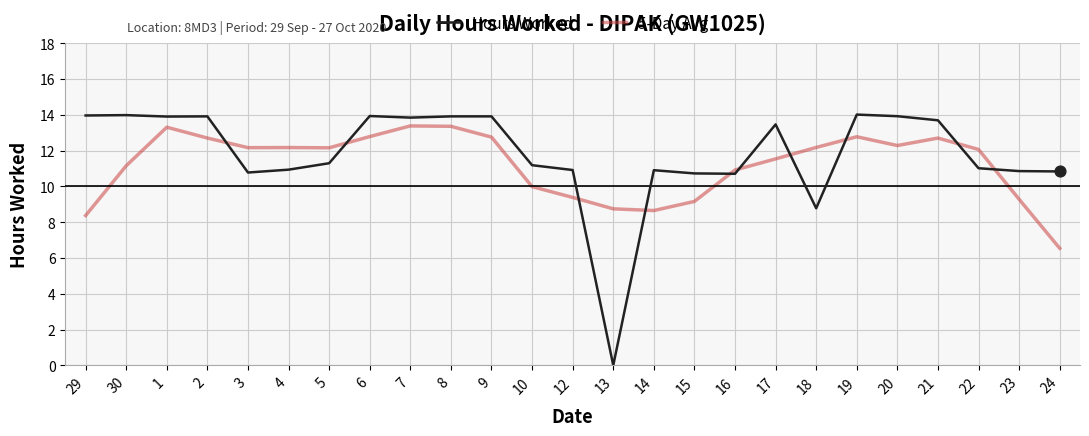

At how many categories does at least one series exceed 4?

25